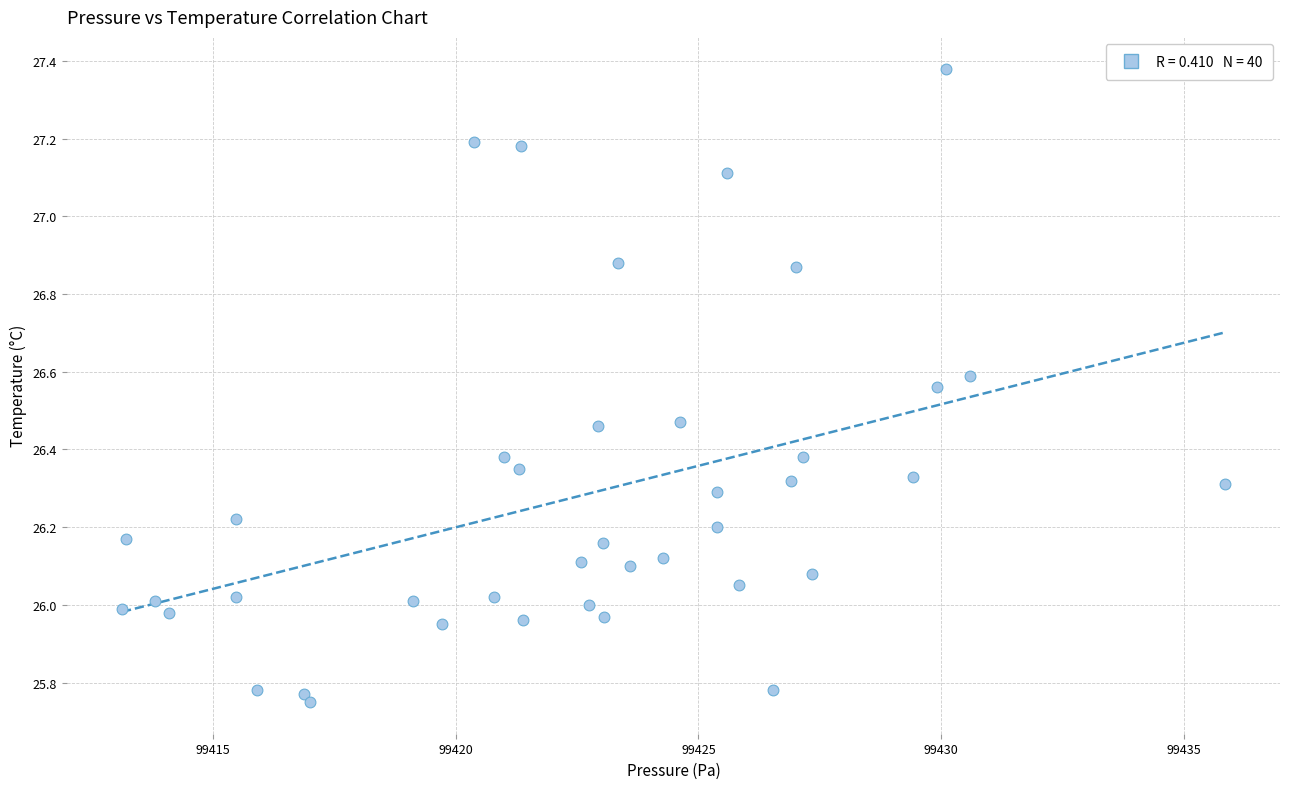

What is the range of X values (max minus min)?

22.7